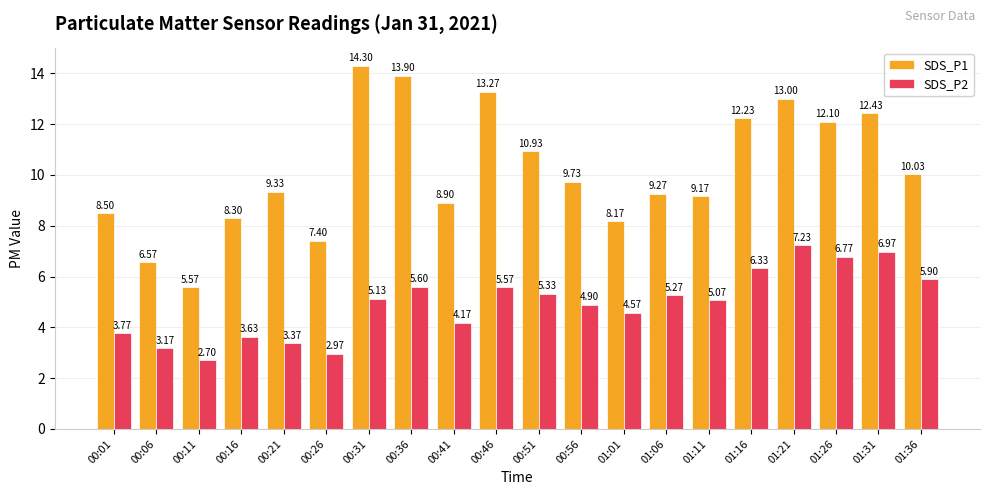

The value of SDS_P1 at 00:06 is 9.2. True or false?

False